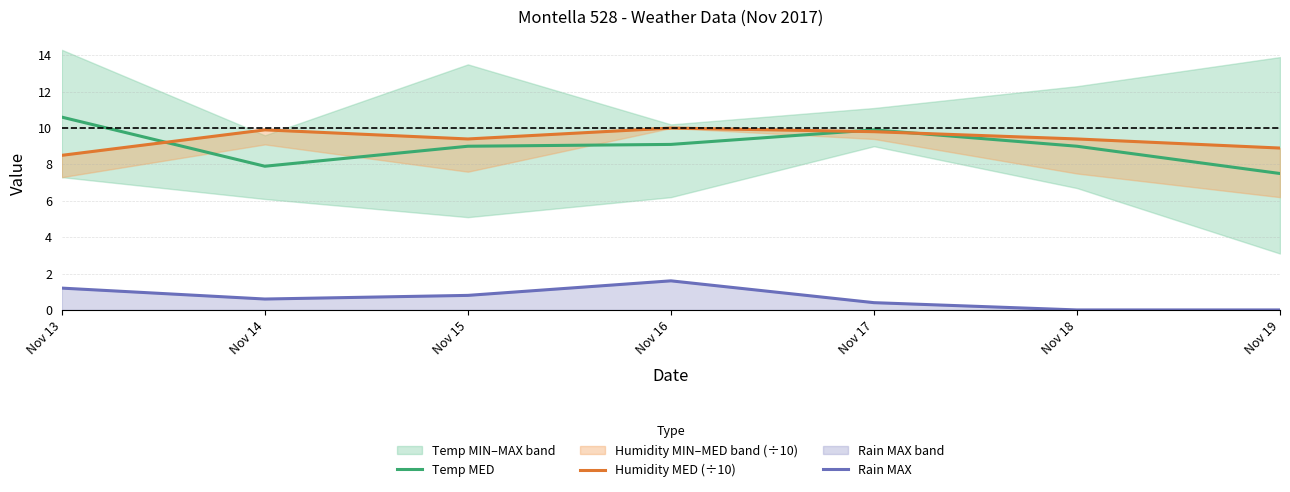

Which category has the lowest value in the Temp MED series?

Nov 19